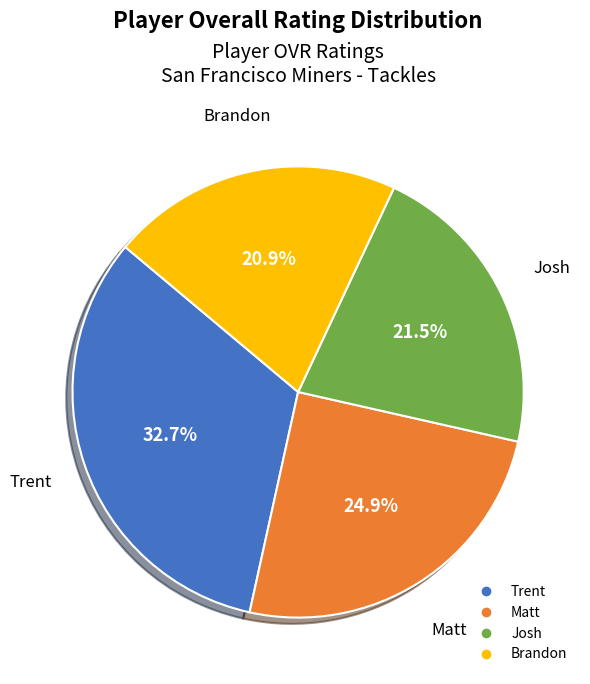

How many segments does this pie chart have?

4